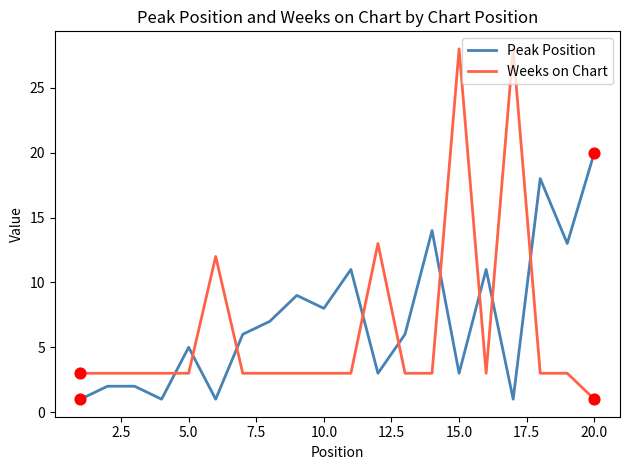

Which series has the largest total across all categories?

Peak Position